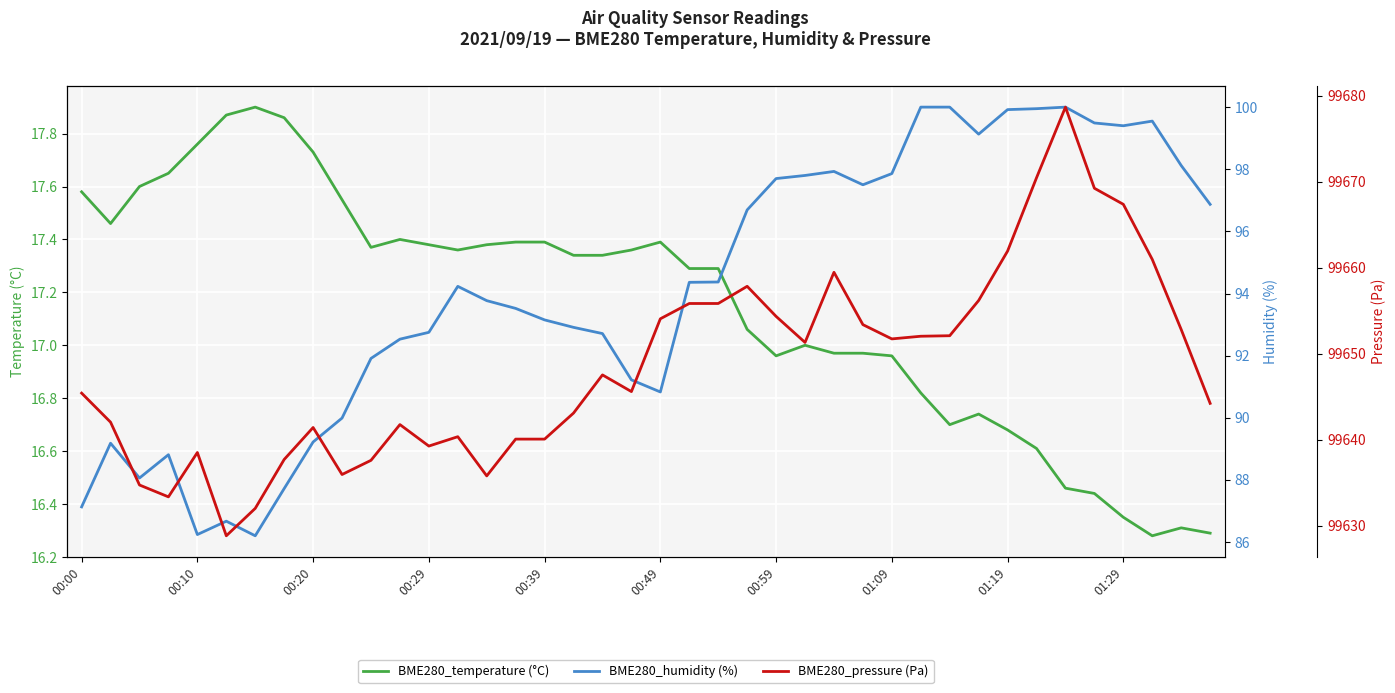

At how many categories does at least one series exceed 36963?

40